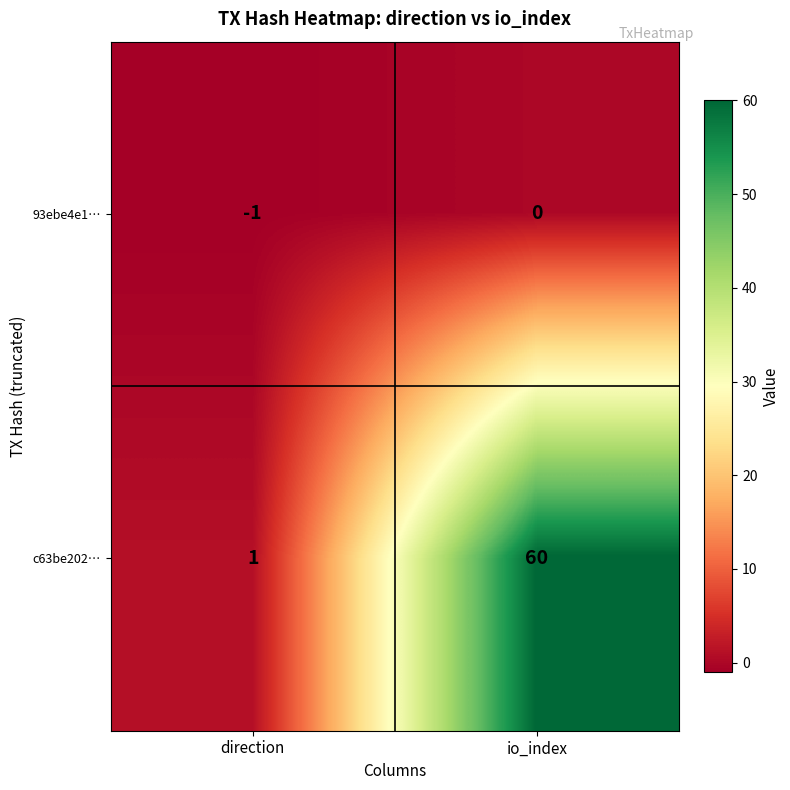

At io_index, list the series in order from largest to smallest.

c63be202…, 93ebe4e1…